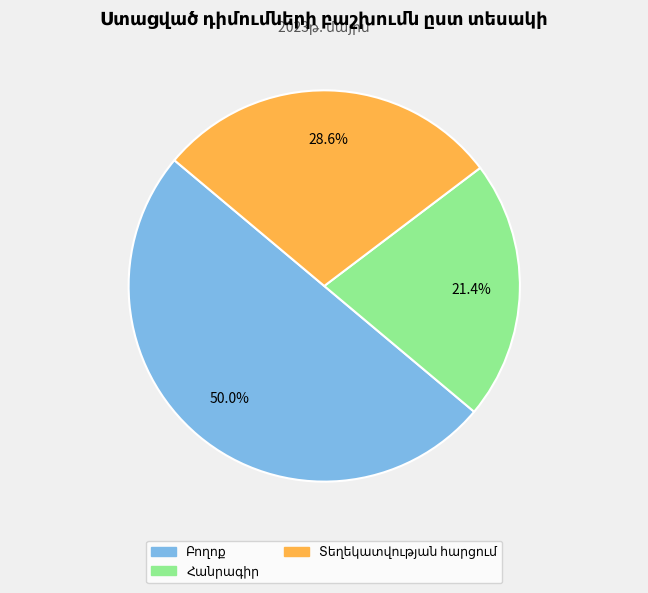

What is the largest slice in the pie chart?

Բողոք